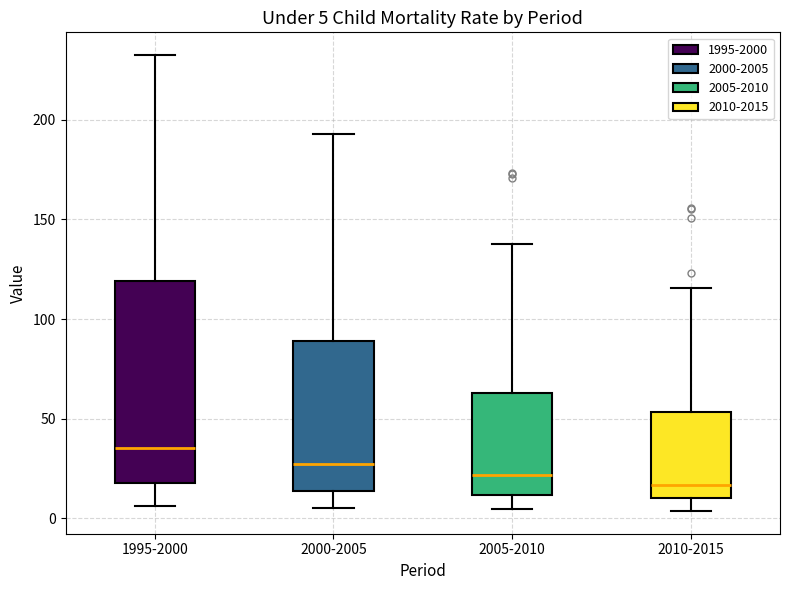

Comparing the boxes themselves (not the whiskers), which one is the tallest?

1995-2000